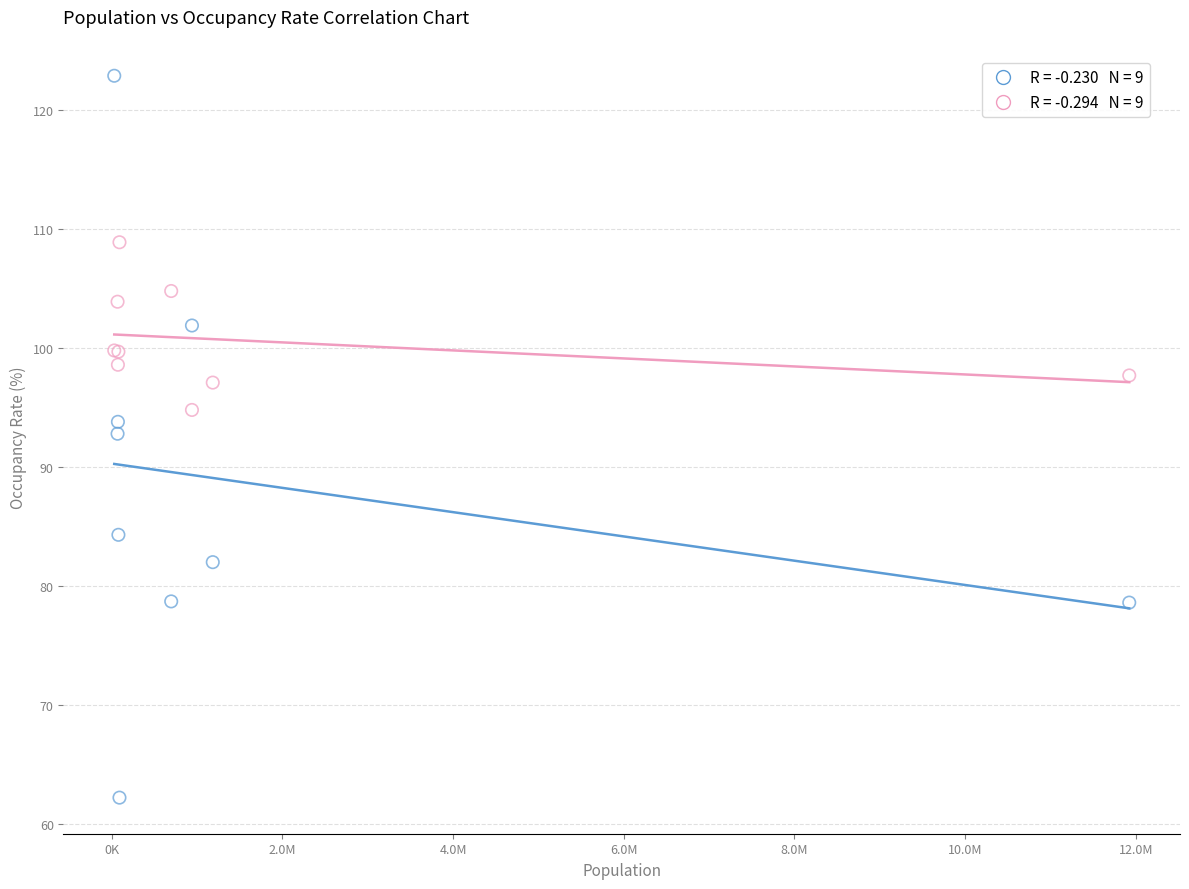

Across all series, what Y value is closest to 92?

92.8